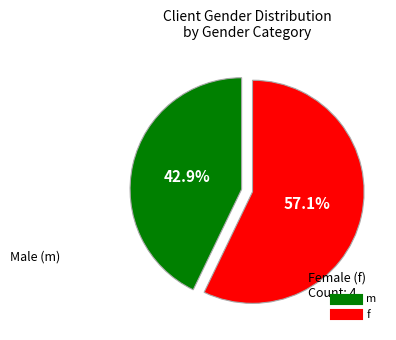

To the nearest percent, what is the difference between the largest and smallest slice percentages?

14%